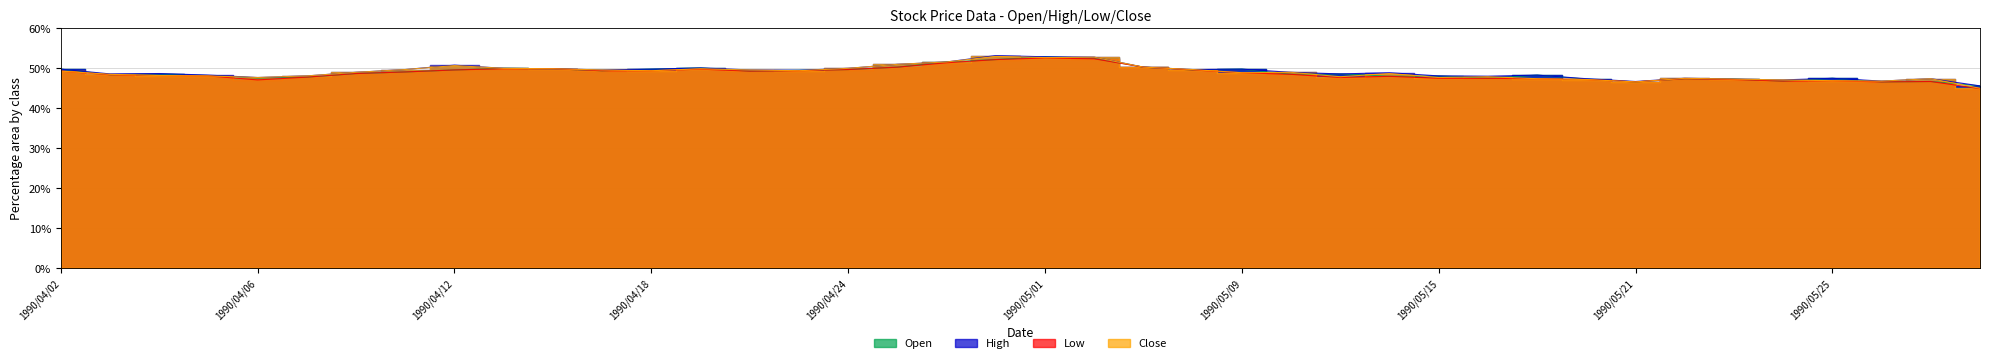

What is the label of the 21st point from the right?

1990/04/27